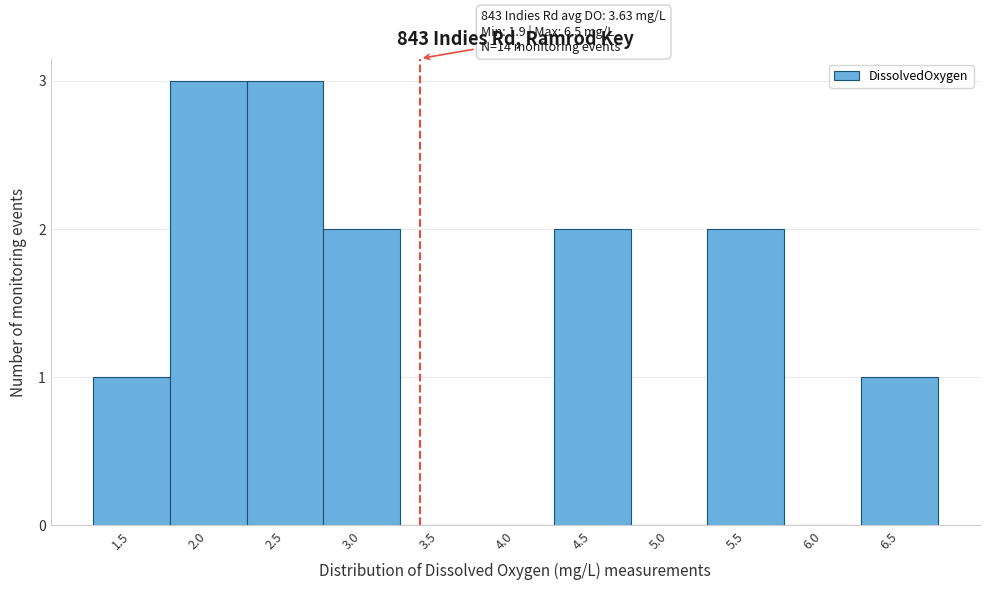

Reading left to right, transcribe all the data shown in this chart.

1.5=1	2.0=3	2.5=3	3.0=2	3.5=0	4.0=0	4.5=2	5.0=0	5.5=2	6.0=0	6.5=1